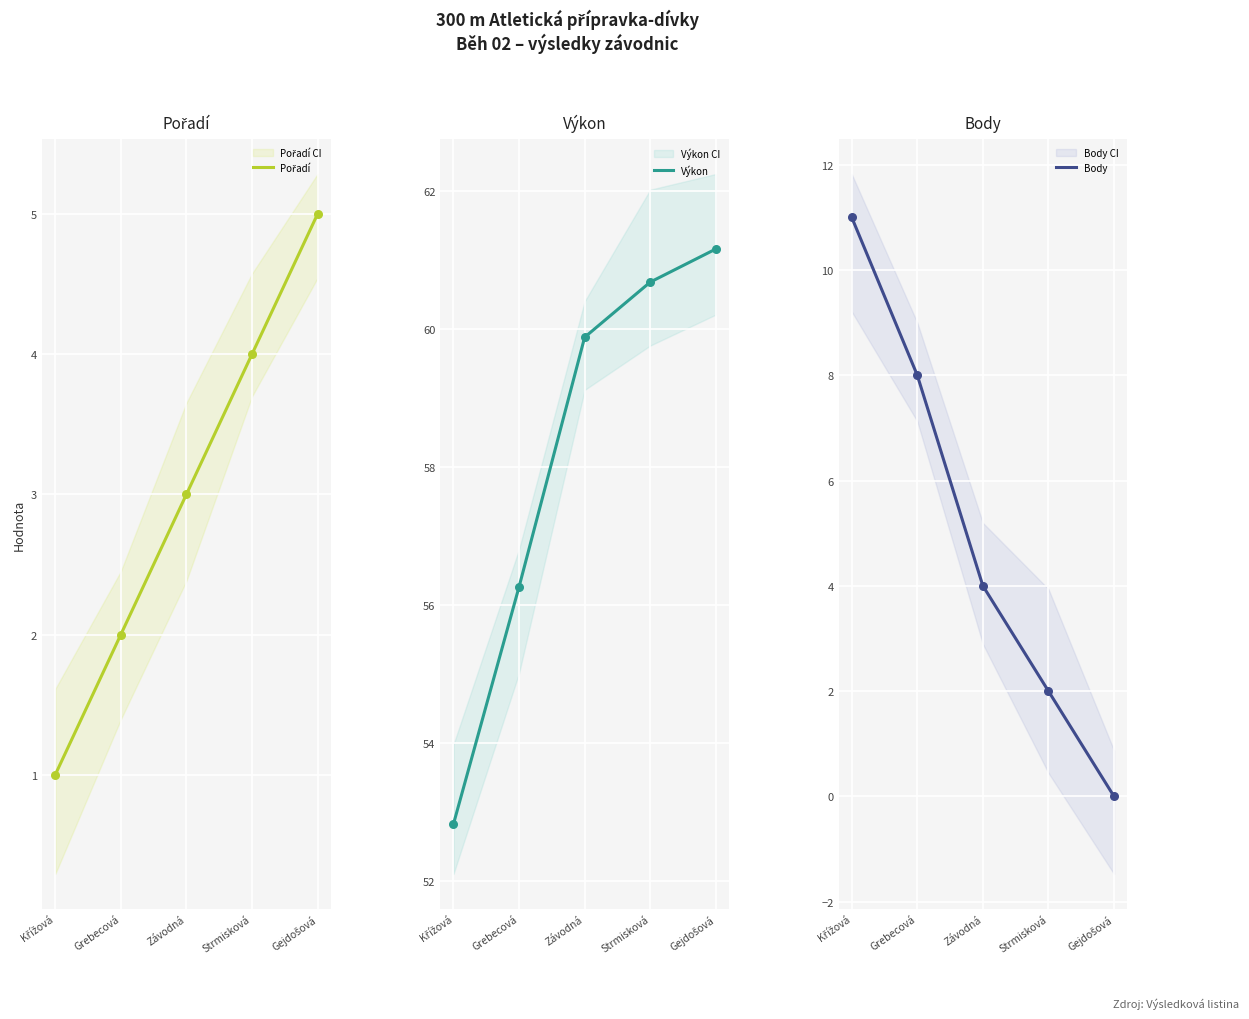

Is the value of Body at Gejdošová greater than the value of Pořadí at Závodná?

No